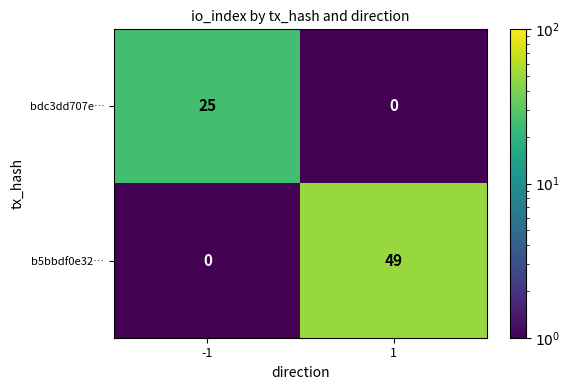

Rank the series by their maximum value, from lowest to highest.

bdc3dd707e…, b5bbdf0e32…